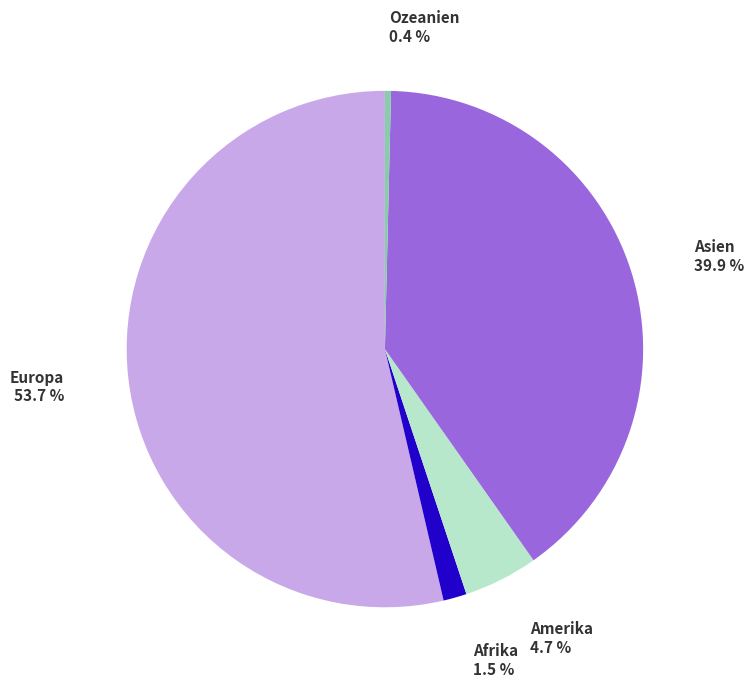

Rank the categories by value from lowest to highest.

Ozeanien, Afrika, Amerika, Asien, Europa